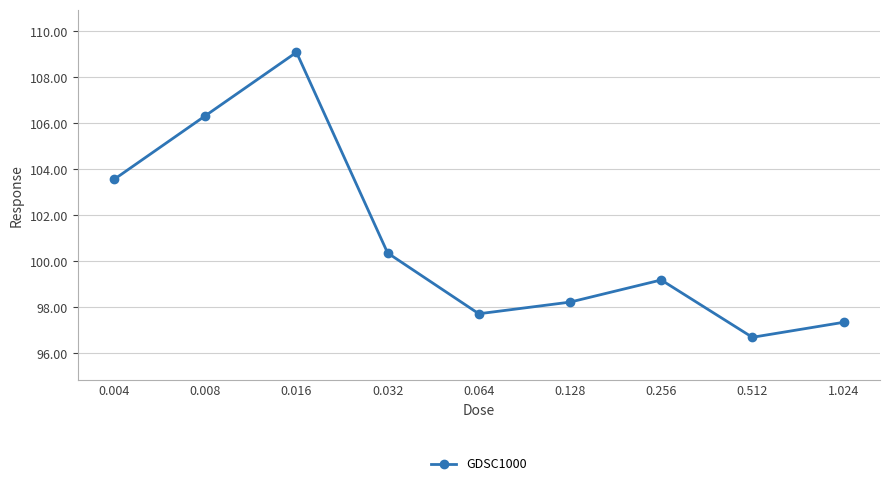

What is the sum of the values at 1.024 and 0.016?

206.4